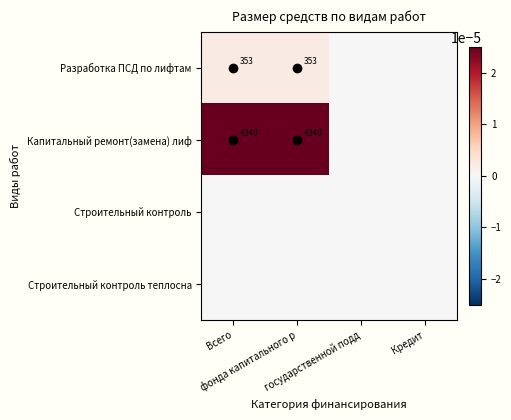

Rank the series at фонда капитального р from lowest to highest value.

Строительный контроль, Строительный контроль теплосна, Разработка ПСД по лифтам, Капитальный ремонт(замена) лиф